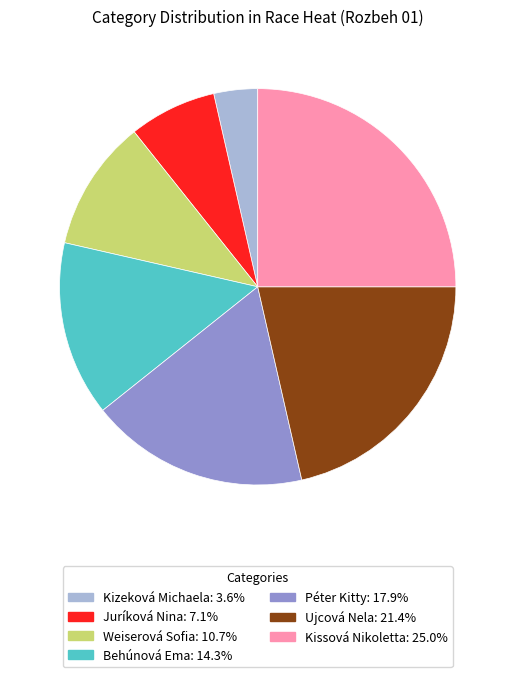

Which category has the smallest portion of the pie?

Kizeková Michaela